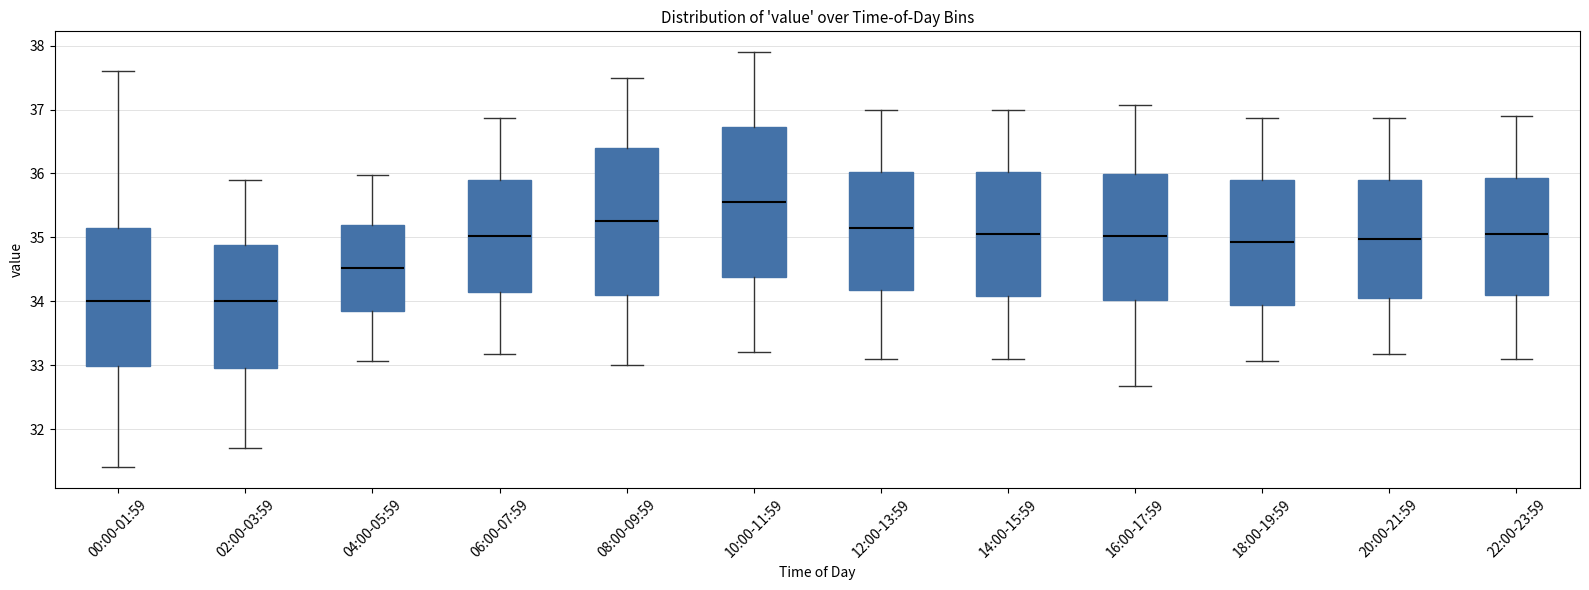

Which box's median line is the highest?

10:00-11:59